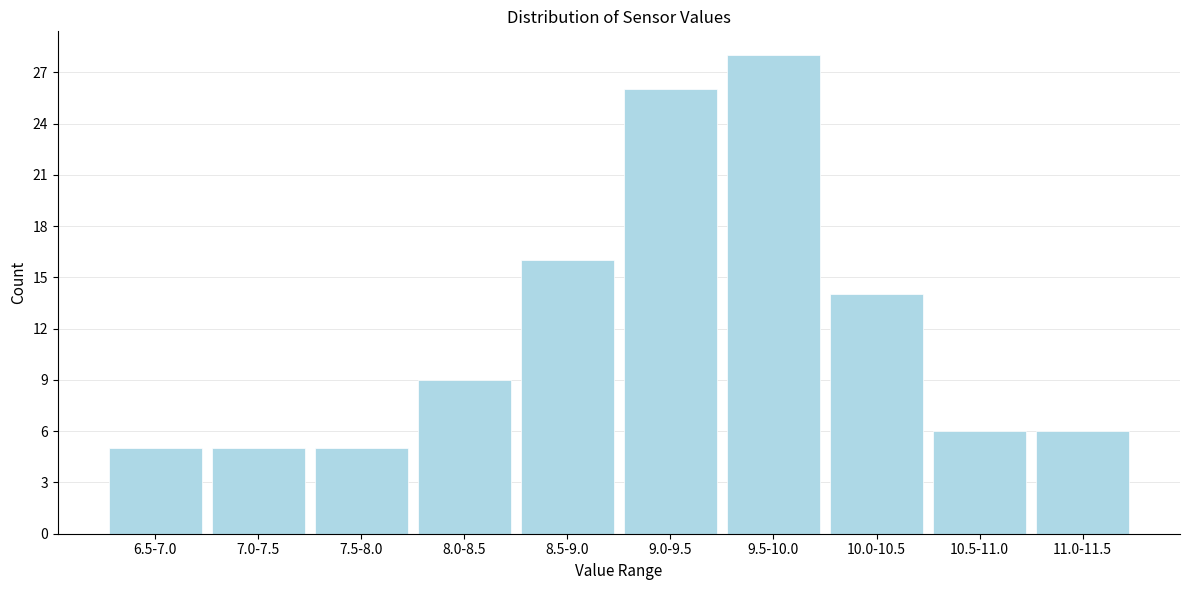

Reading left to right, transcribe all the data shown in this chart.

6.5-7.0=5	7.0-7.5=5	7.5-8.0=5	8.0-8.5=9	8.5-9.0=16	9.0-9.5=26	9.5-10.0=28	10.0-10.5=14	10.5-11.0=6	11.0-11.5=6